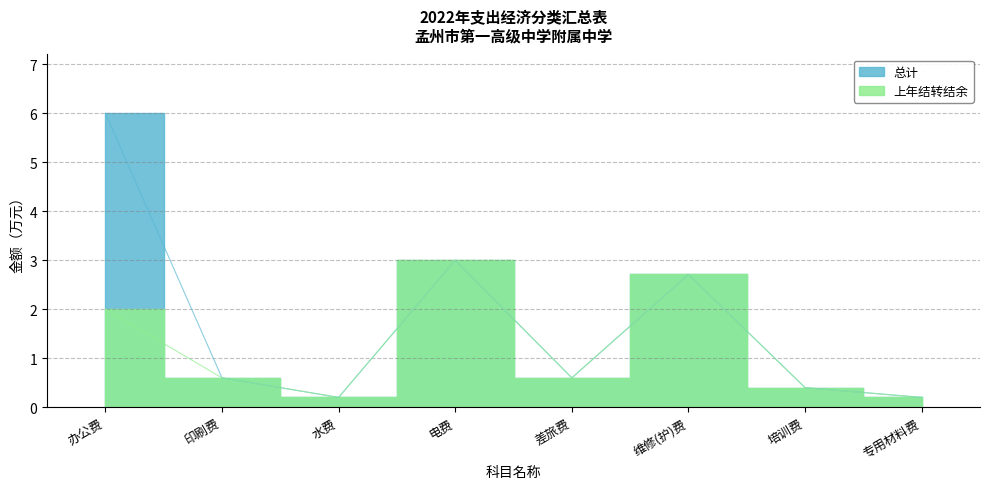

Which series has the largest total across all categories?

总计